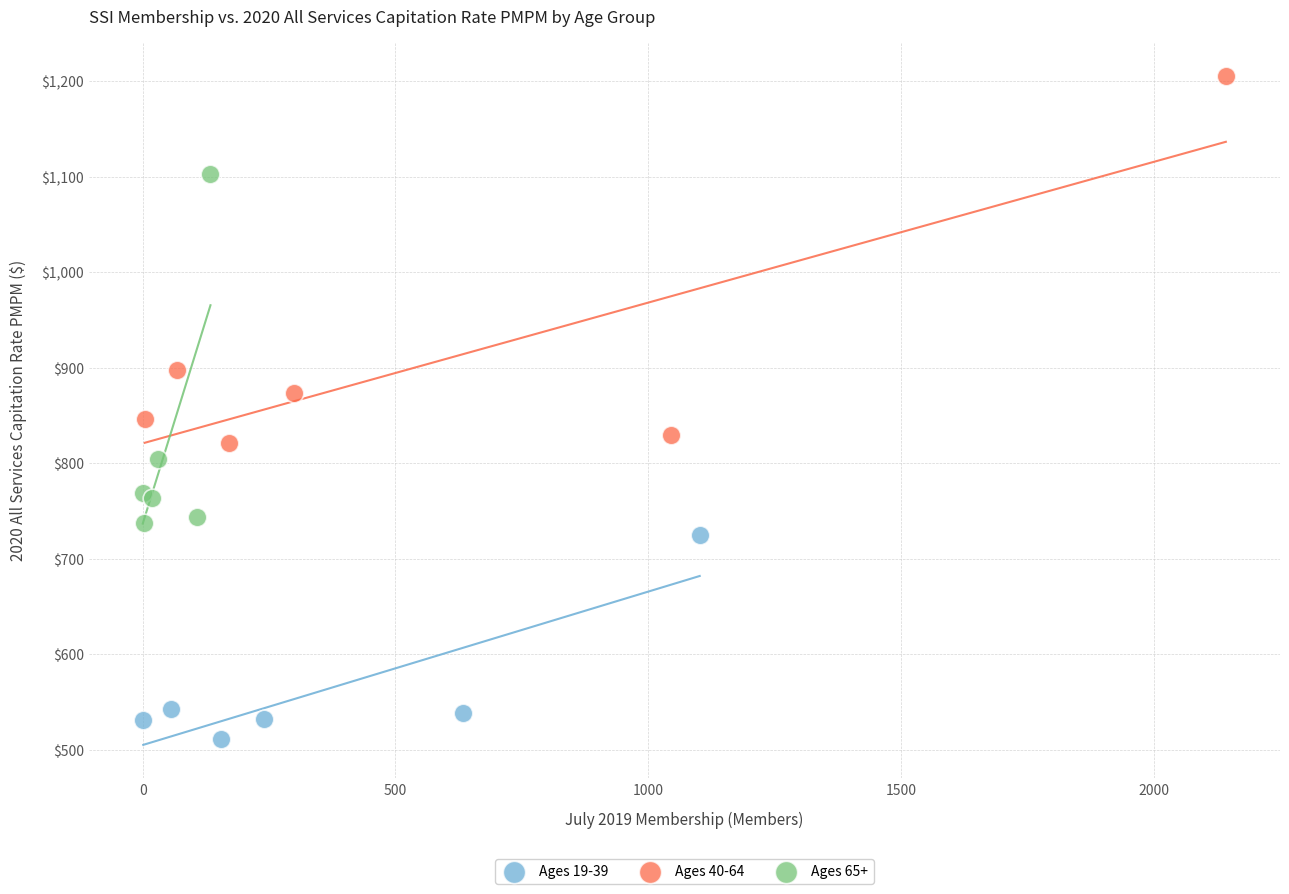

Which series contains the highest Y value?

Ages 40-64